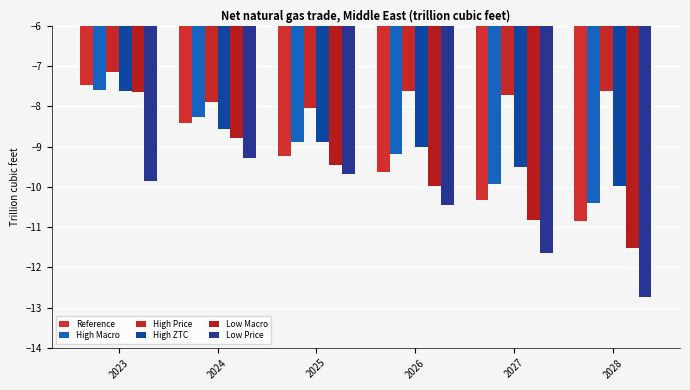

Where is High Price nearest to the value -7?

2023